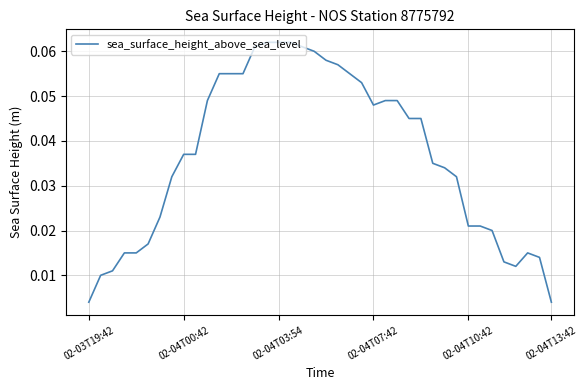

What is the sum of all values?

1.5